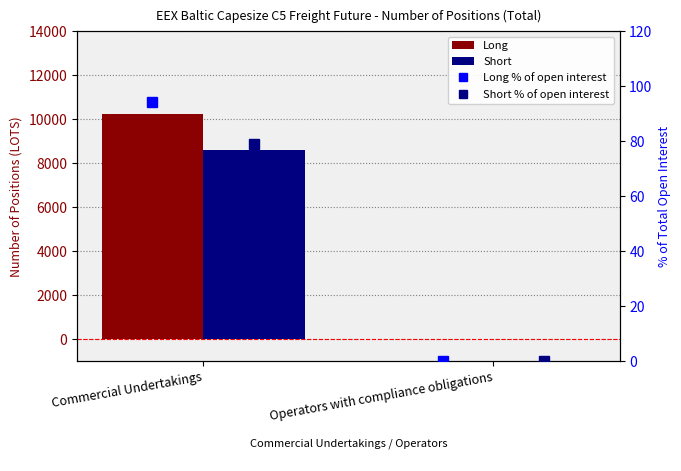

At Commercial Undertakings, list the series in order from largest to smallest.

Long, Short, Long % of open interest, Short % of open interest